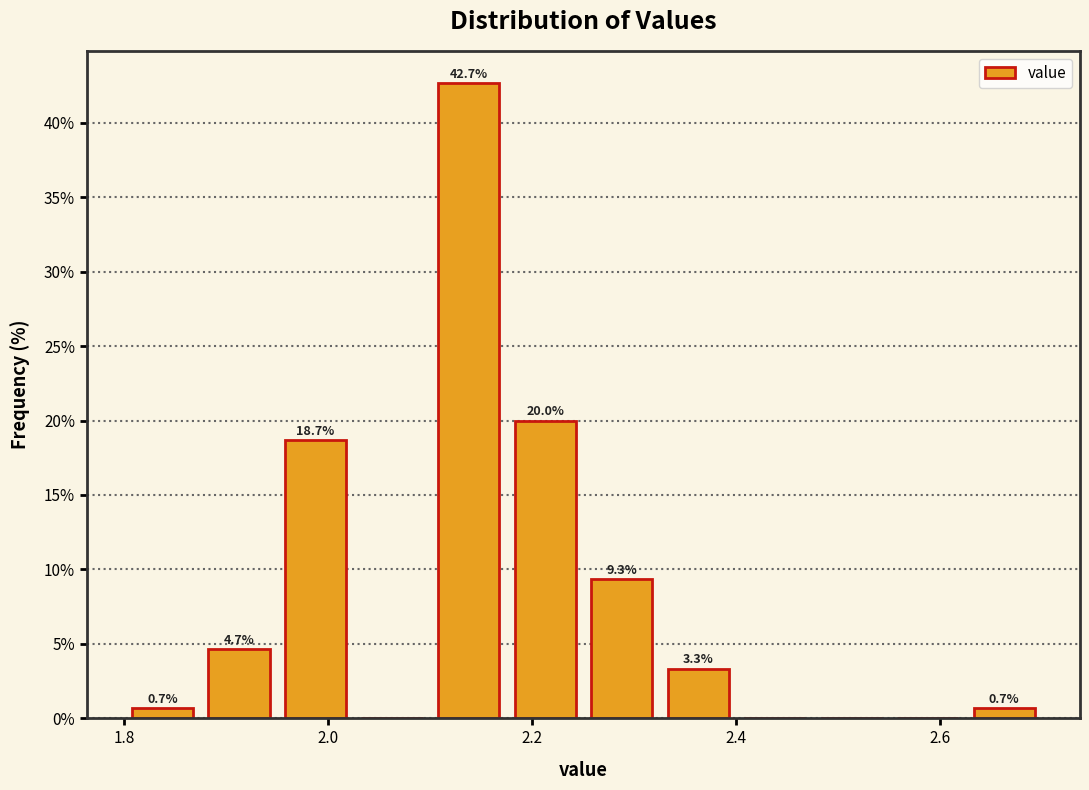

Read against the x-axis, roughly where is the centre of the tallest bar?

2.14